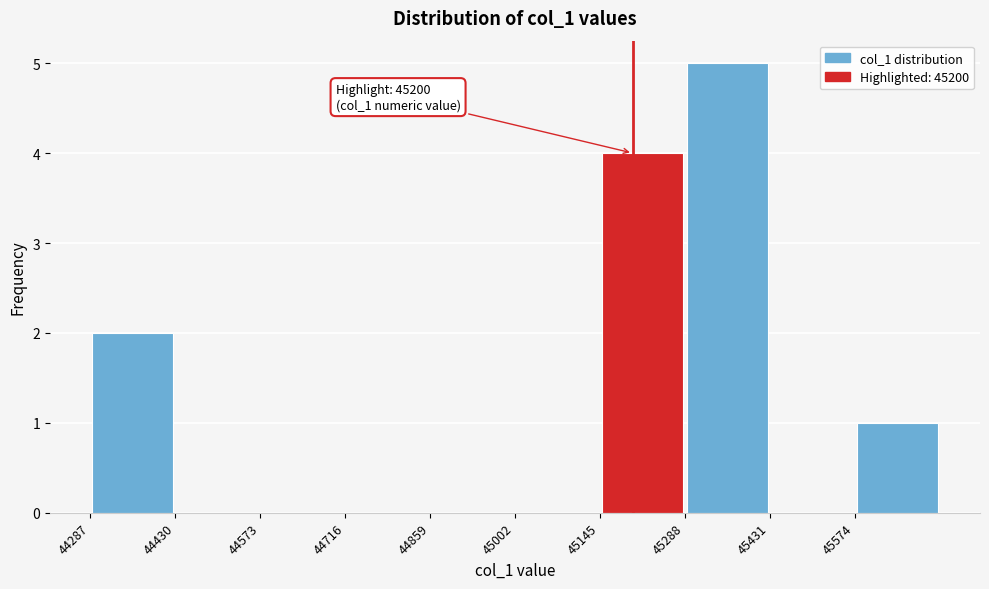

Over which range of the x-axis is the bar tallest?

45280 to 45440